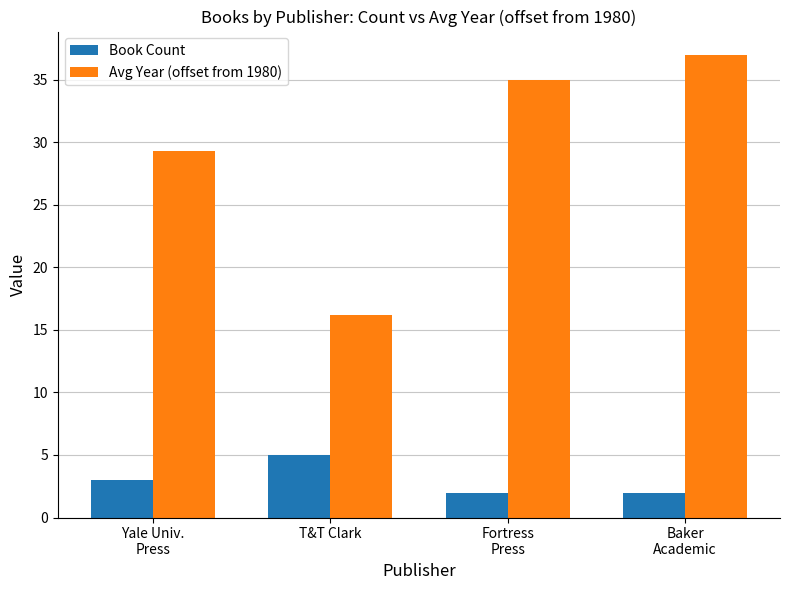

Does the chart contain any negative values?

No